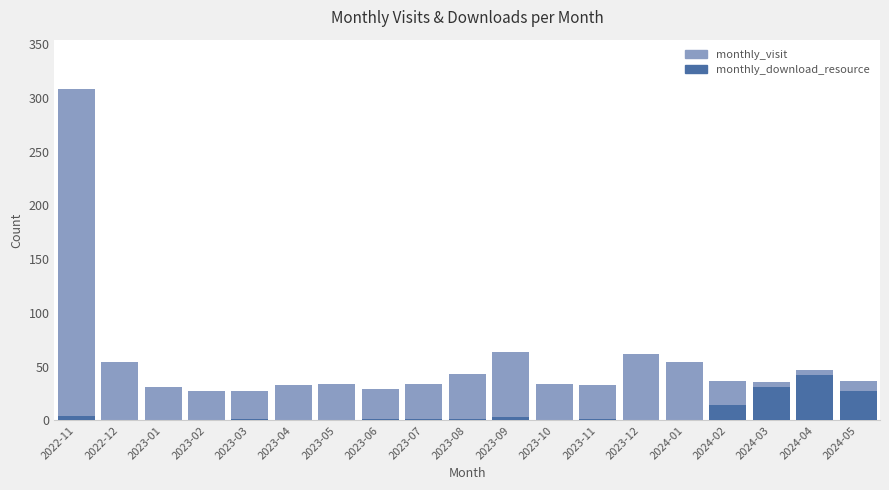

What is the difference between the maximum and minimum values in the monthly_visit series?

281